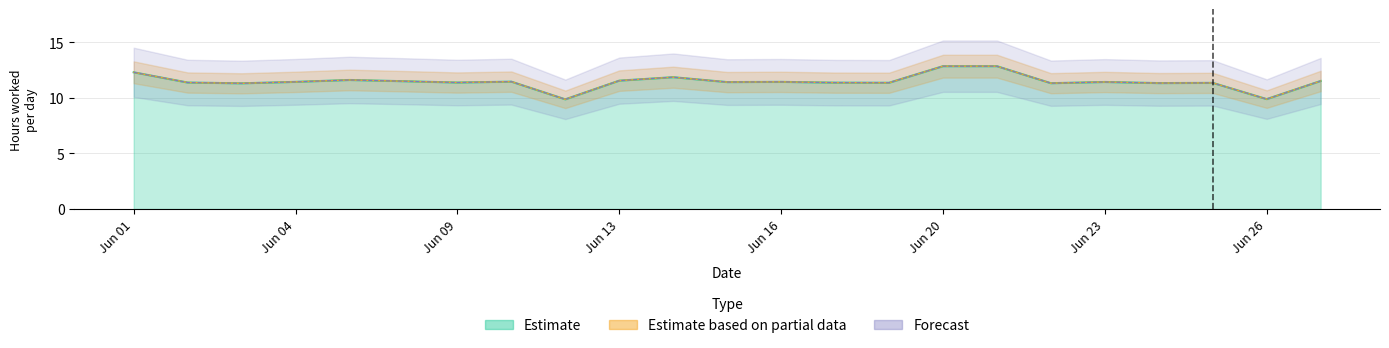

Is the value of Estimate at Jun 20 greater than the value of Forecast at Jun 13?

Yes